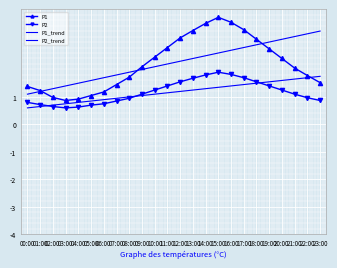

Reading right to left, what are all the values shown in this chart?

P1: 23:00=1.5	22:00=1.8	21:00=2.0	20:00=2.4	19:00=2.8	18:00=3.1	17:00=3.5	16:00=3.7	15:00=3.9	14:00=3.7	13:00=3.4	12:00=3.1	11:00=2.8	10:00=2.5	09:00=2.1	08:00=1.7	07:00=1.4	06:00=1.2	05:00=1.1	04:00=0.9	03:00=0.9	02:00=1.0	01:00=1.2	00:00=1.4
P2: 23:00=0.9	22:00=1.0	21:00=1.1	20:00=1.2	19:00=1.4	18:00=1.6	17:00=1.7	16:00=1.8	15:00=1.9	14:00=1.8	13:00=1.7	12:00=1.6	11:00=1.4	10:00=1.2	09:00=1.1	08:00=0.9	07:00=0.8	06:00=0.8	05:00=0.7	04:00=0.6	03:00=0.6	02:00=0.7	01:00=0.7	00:00=0.8
P1_trend: 23:00=3.4	22:00=3.3	21:00=3.2	20:00=3.1	19:00=3.0	18:00=2.9	17:00=2.8	16:00=2.7	15:00=2.6	14:00=2.5	13:00=2.4	12:00=2.3	11:00=2.2	10:00=2.1	09:00=2.0	08:00=1.9	07:00=1.8	06:00=1.7	05:00=1.6	04:00=1.5	03:00=1.4	02:00=1.3	01:00=1.2	00:00=1.1
P2_trend: 23:00=1.8	22:00=1.7	21:00=1.6	20:00=1.6	19:00=1.6	18:00=1.5	17:00=1.4	16:00=1.4	15:00=1.4	14:00=1.3	13:00=1.2	12:00=1.2	11:00=1.1	10:00=1.1	09:00=1.1	08:00=1.0	07:00=0.9	06:00=0.9	05:00=0.8	04:00=0.8	03:00=0.8	02:00=0.7	01:00=0.7	00:00=0.6